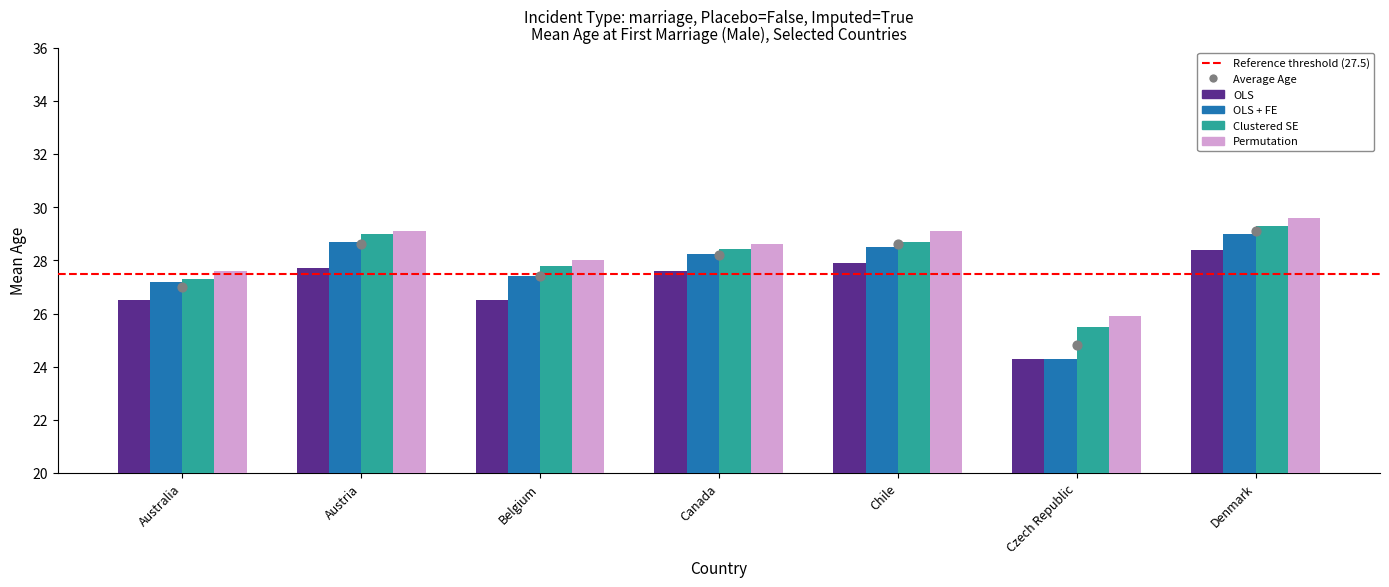

Which series has the largest total across all categories?

Permutation